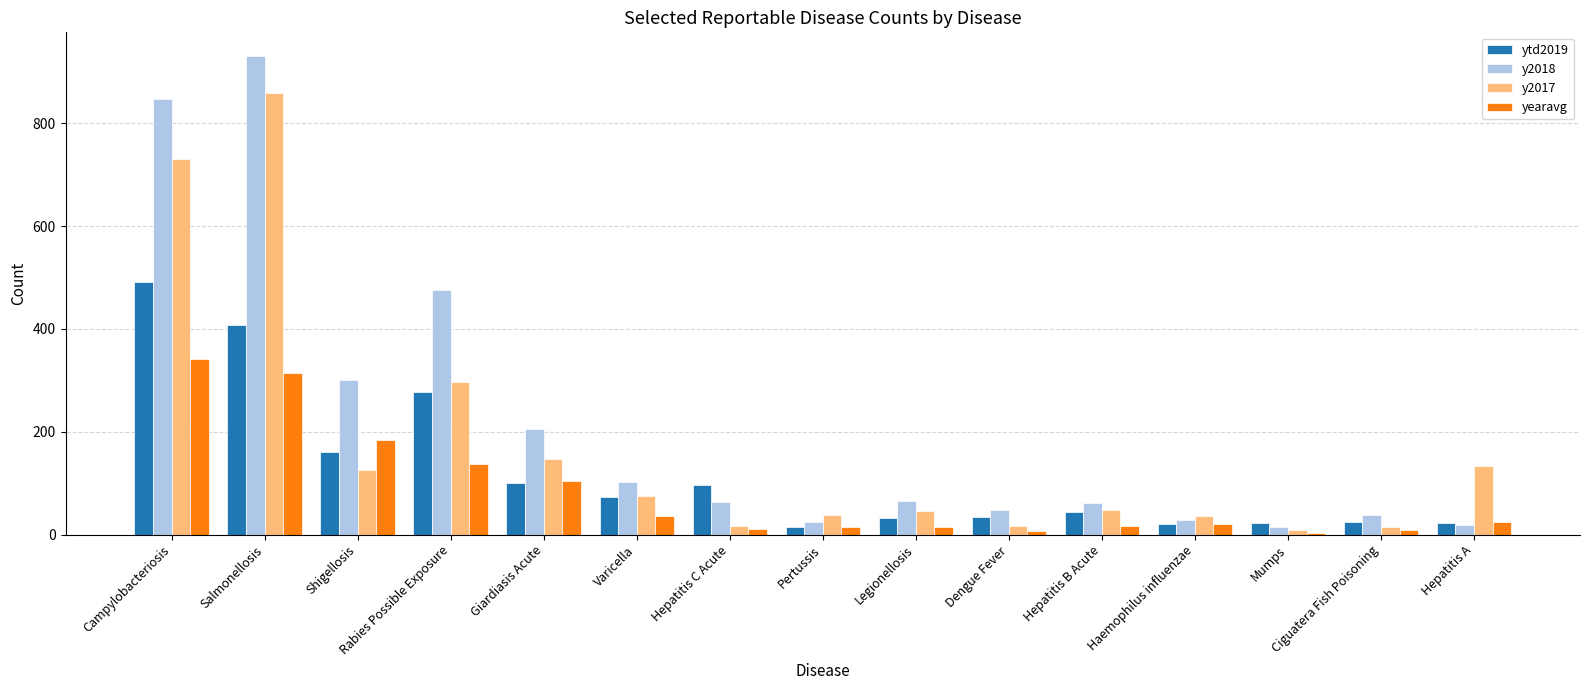

How many data points does each series have?

15